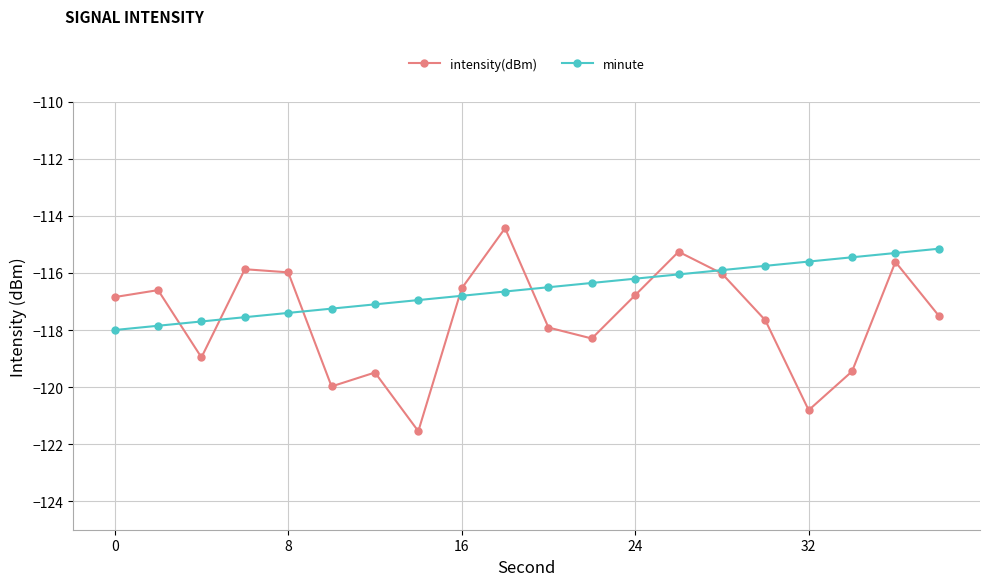

What is the minimum value for minute?

-118.0